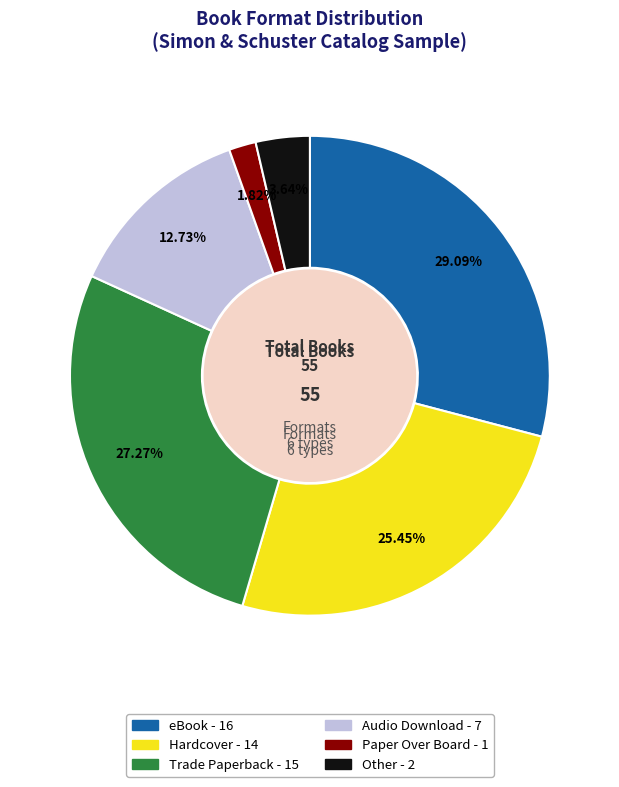

How many slices are in this pie chart?

6